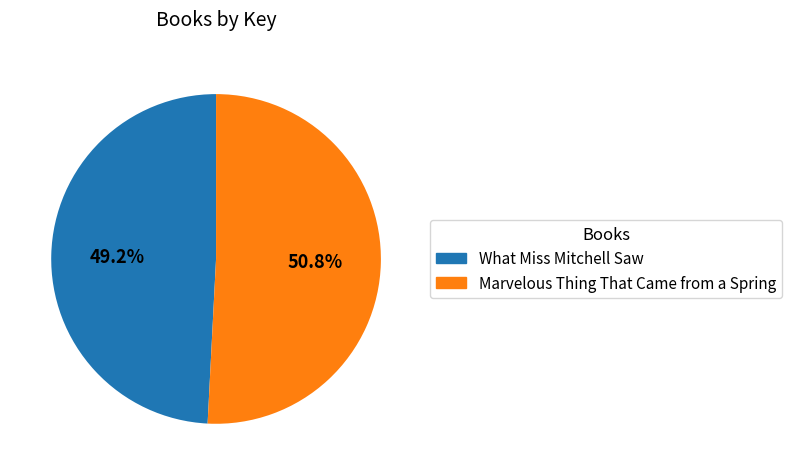

Is it true that What Miss Mitchell Saw is 63% of the pie?

False